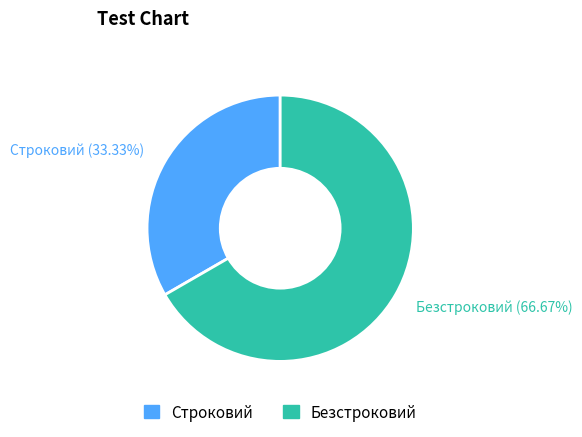

True or false: Строковий accounts for 33% of the total.

True